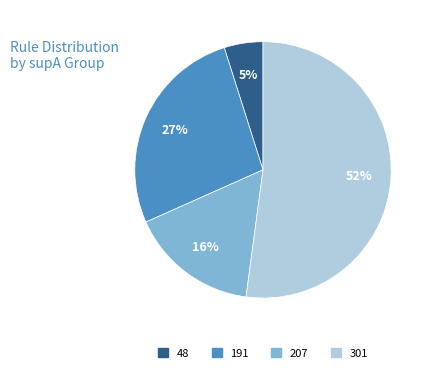

To the nearest percent, what is the average slice percentage?

25%